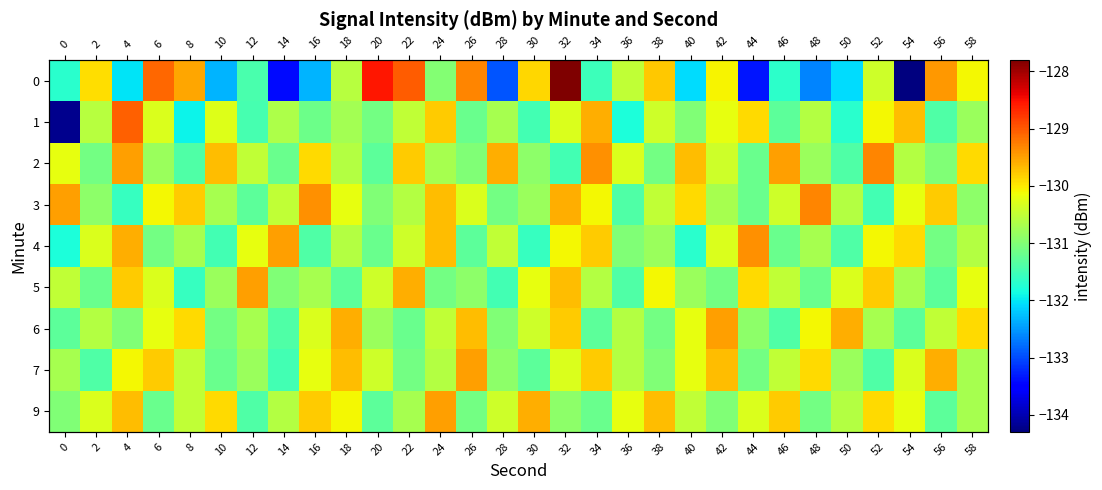

The 9 series shows -130.2 at 54. True or false?

True